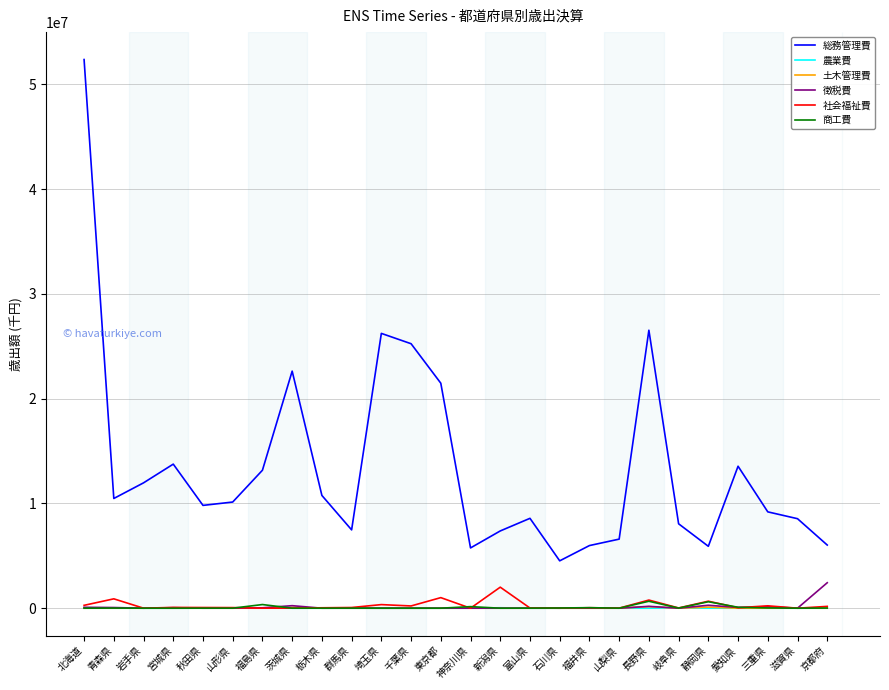

True or false: 総務管理費 has a value of 4646077 at 愛知県.

False